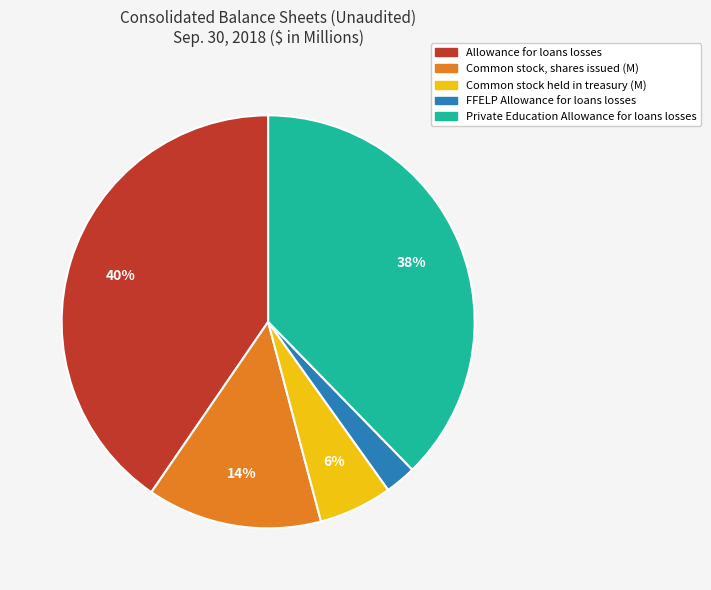

Is there a majority slice in this chart?

No